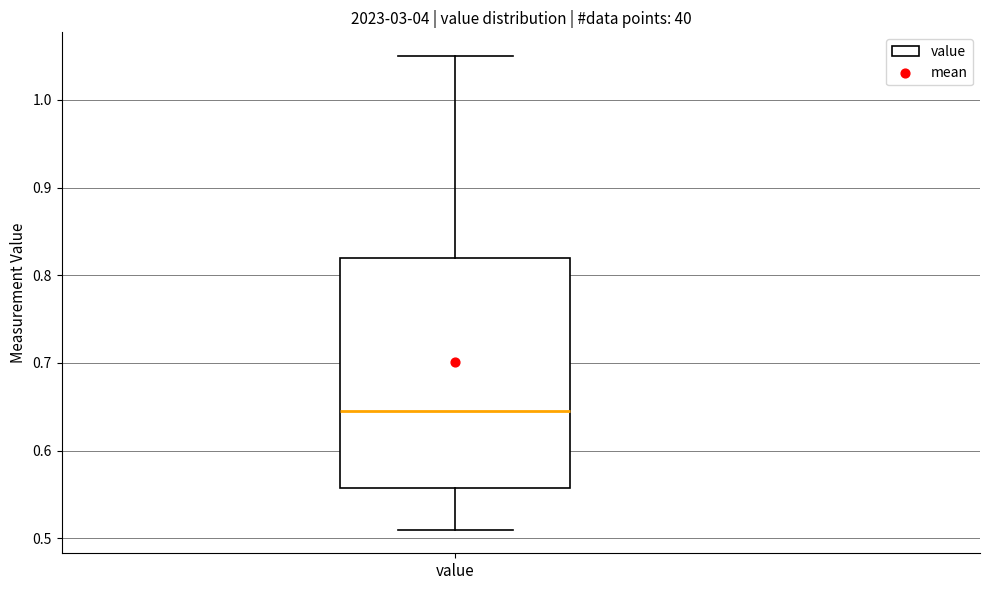

Transcribe this box plot: give where the median line is, the range the box spans, and where the two whiskers end, as read against the y-axis. The values are not printed on the chart, so give them approximately, as read against the axis.

median 0.65, box 0.56 to 0.82, whiskers 0.51 to 1.05